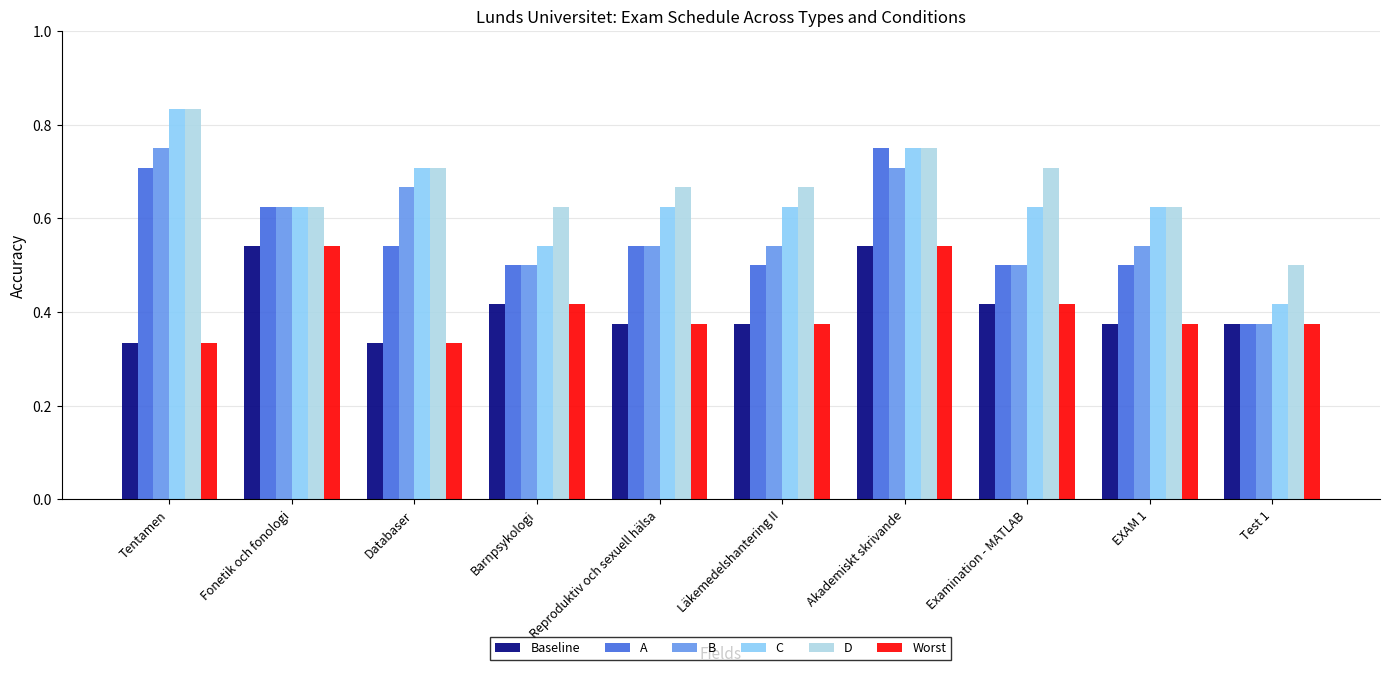

The value of Worst at Akademiskt skrivande is 0.8. True or false?

False